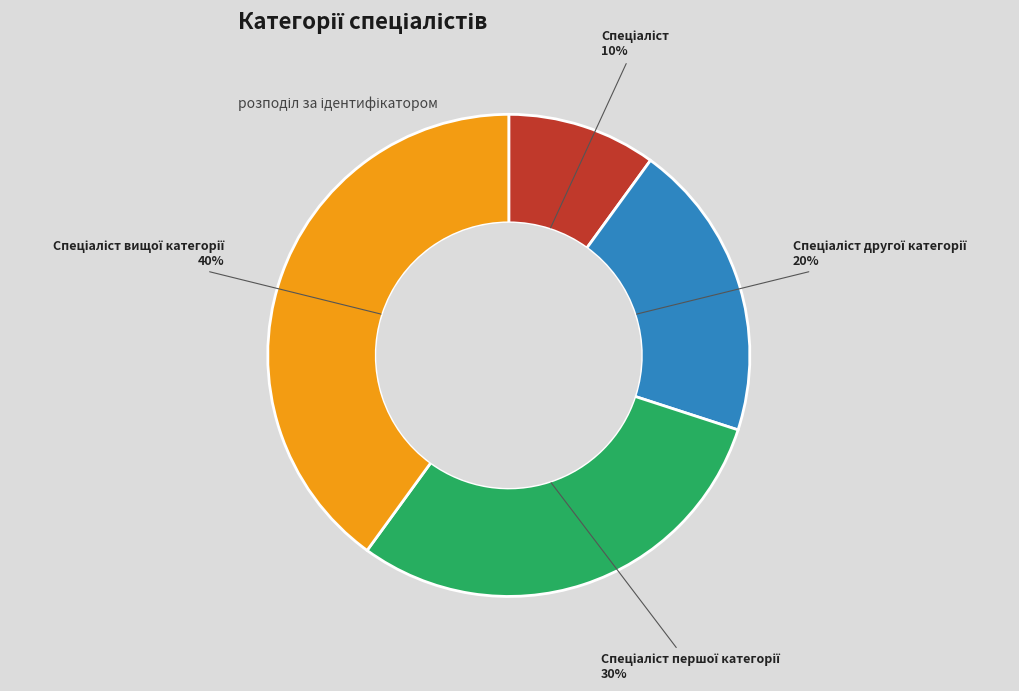

How many slices are in this pie chart?

4